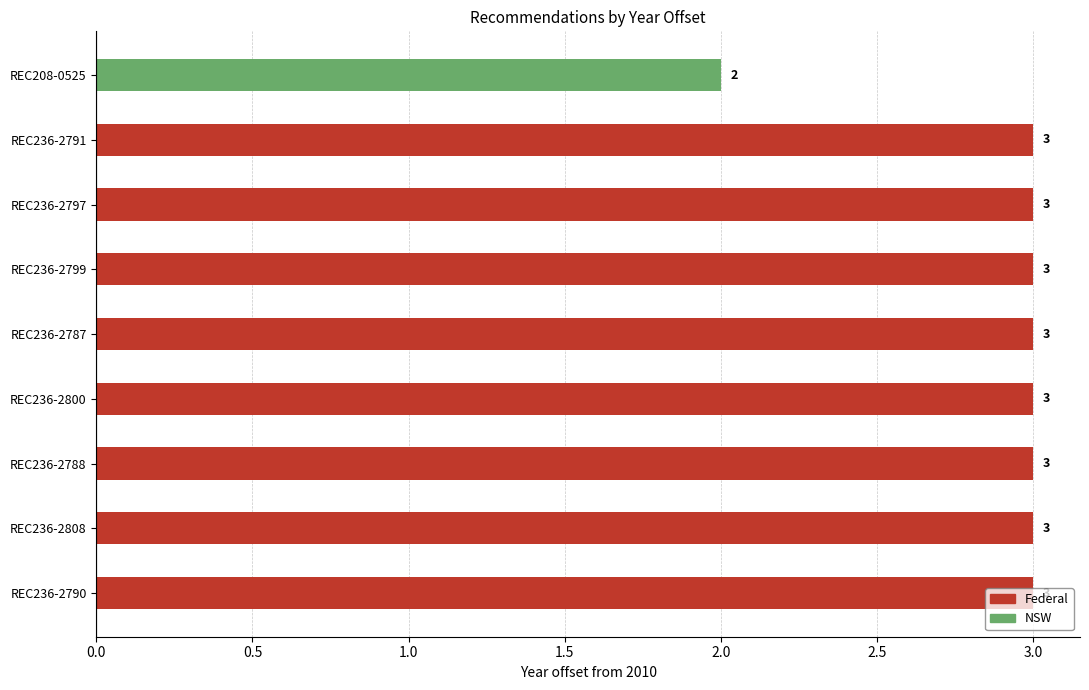

List the labels in order of value, largest first.

REC236-2790, REC236-2808, REC236-2788, REC236-2800, REC236-2787, REC236-2799, REC236-2797, REC236-2791, REC208-0525